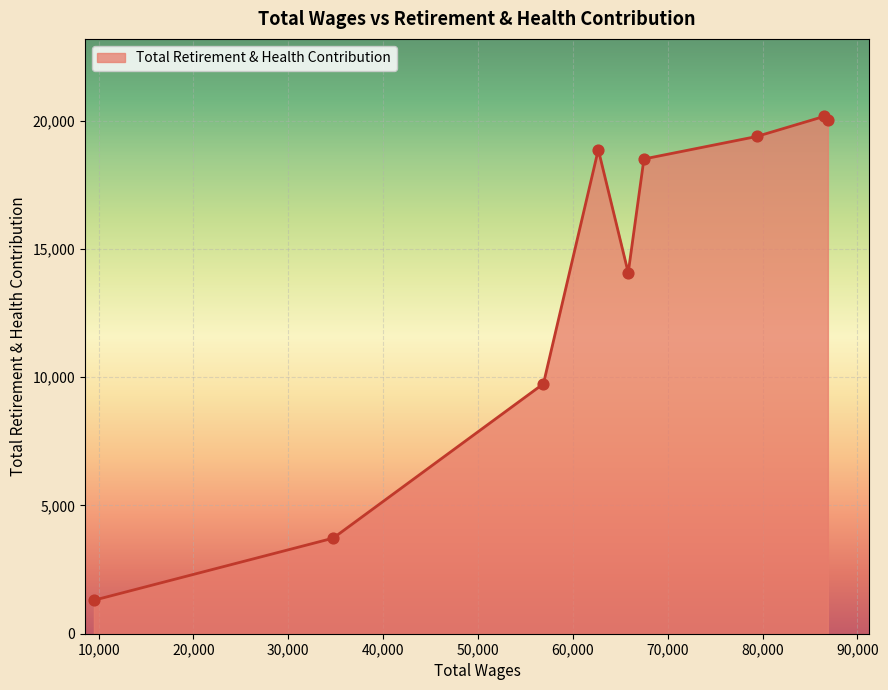

What is the maximum value shown in the chart?

20163